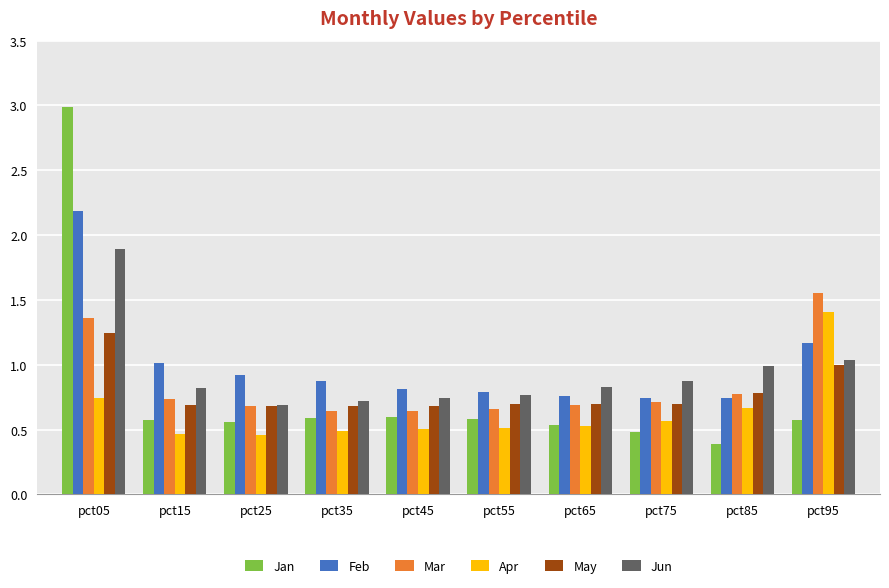

At which category is the sum across all series the highest?

pct05